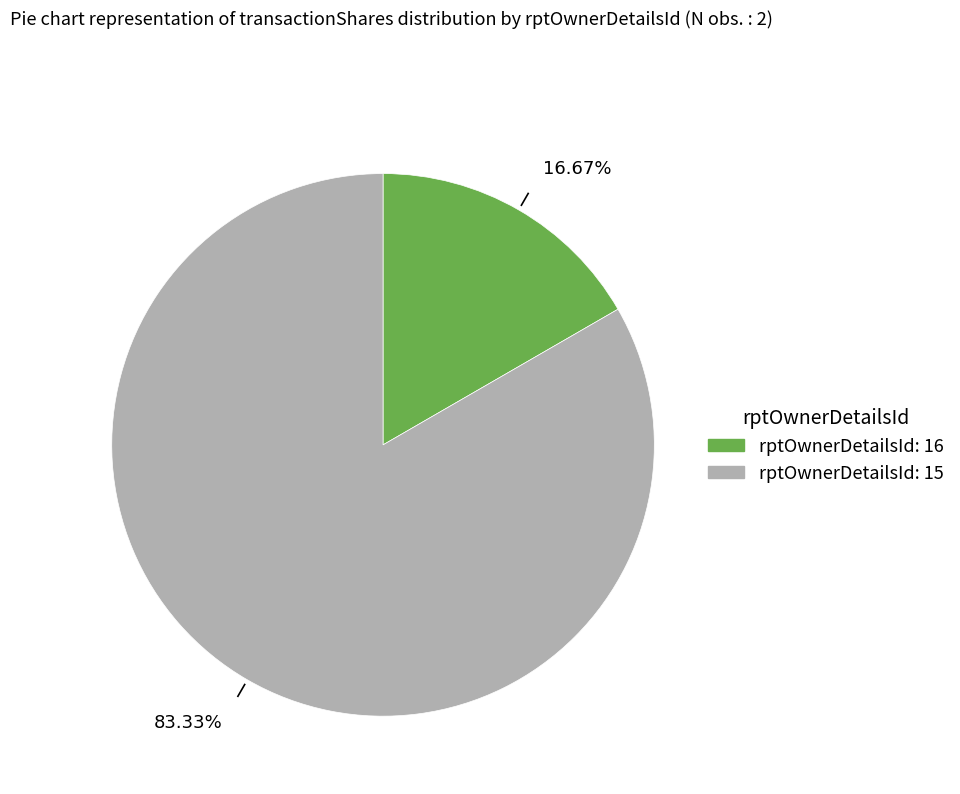

Rank the categories by value from highest to lowest.

rptOwnerDetailsId: 15, rptOwnerDetailsId: 16